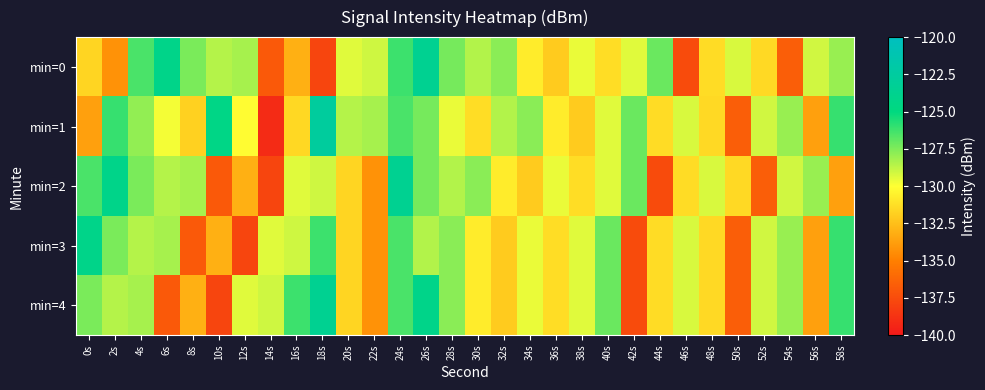

Between 36s and 38s, which series saw the biggest shift?

min=0